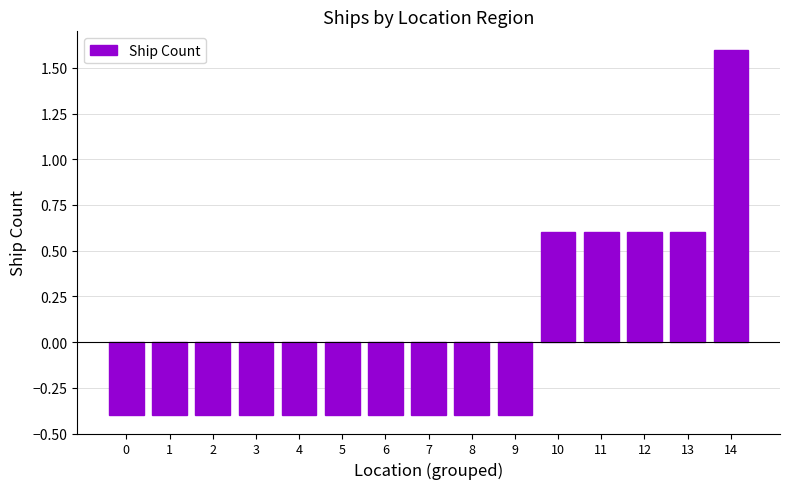

Is it true that the value at 13 is 0.6?

True